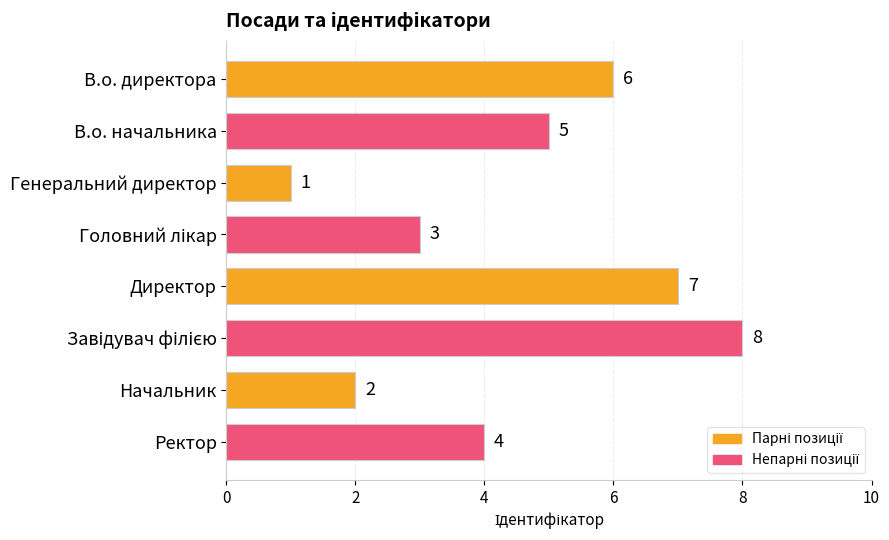

What is the difference between the maximum and second lowest values?

6